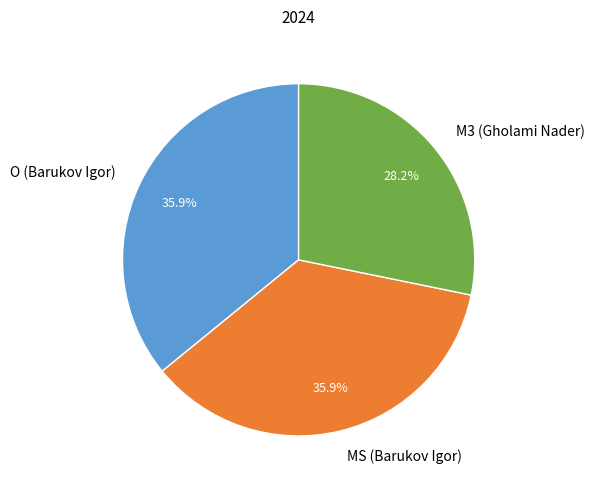

Is it true that O (Barukov Igor) is 25% of the pie?

False